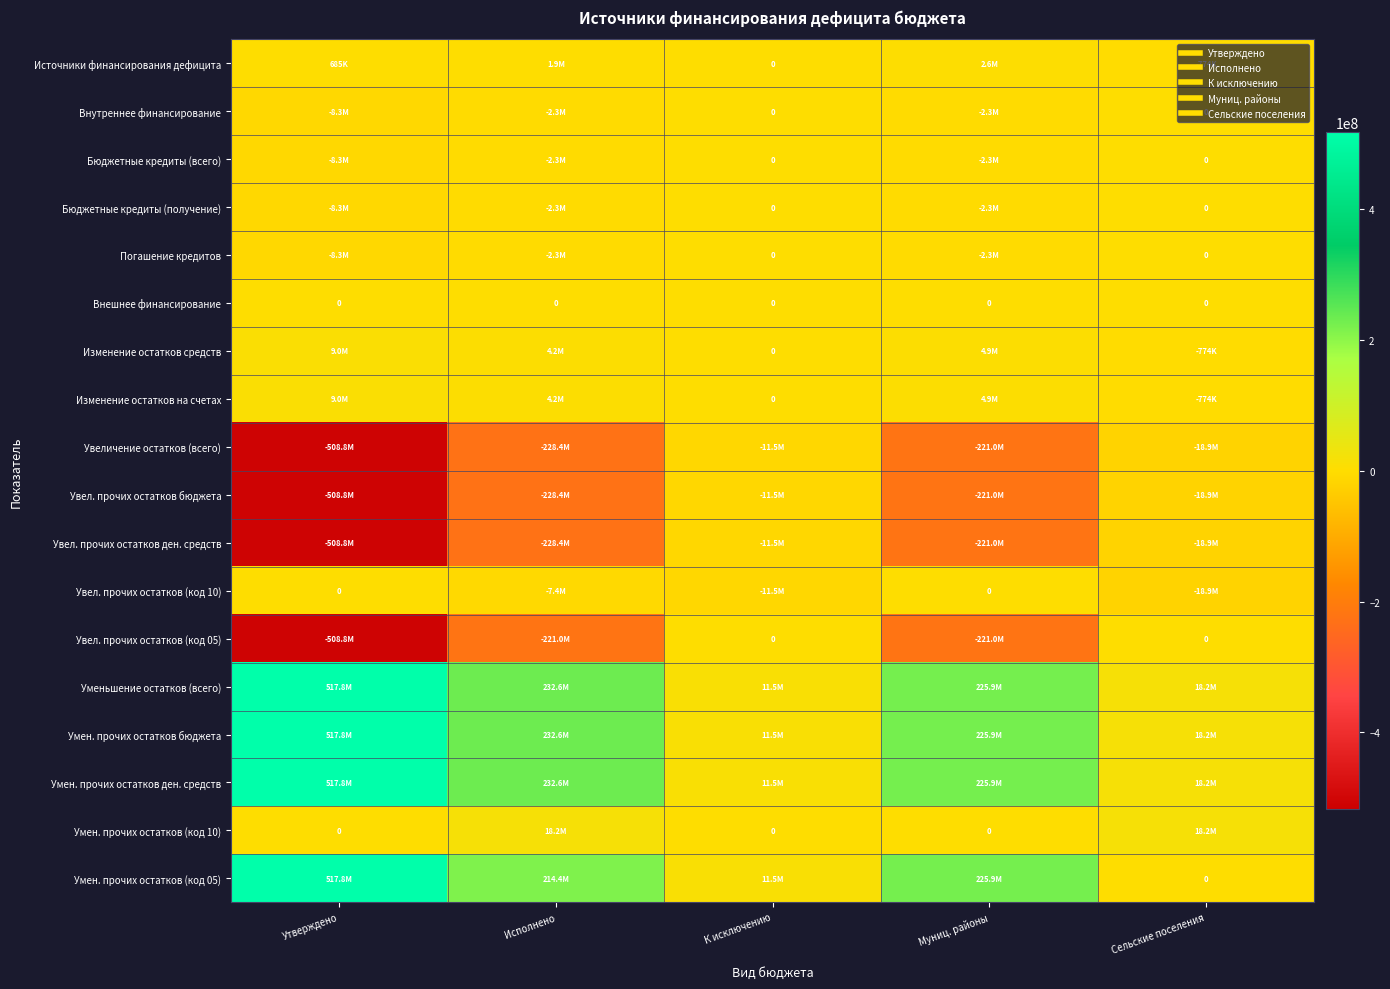

Rank the series at Утверждено from highest to lowest value.

Уменьшение остатков (всего), Умен. прочих остатков бюджета, Умен. прочих остатков ден. средств, Умен. прочих остатков (код 05), Изменение остатков средств, Изменение остатков на счетах, Источники финансирования дефицита, Внешнее финансирование, Увел. прочих остатков (код 10), Умен. прочих остатков (код 10), Внутреннее финансирование, Бюджетные кредиты (всего), Бюджетные кредиты (получение), Погашение кредитов, Увеличение остатков (всего), Увел. прочих остатков бюджета, Увел. прочих остатков ден. средств, Увел. прочих остатков (код 05)